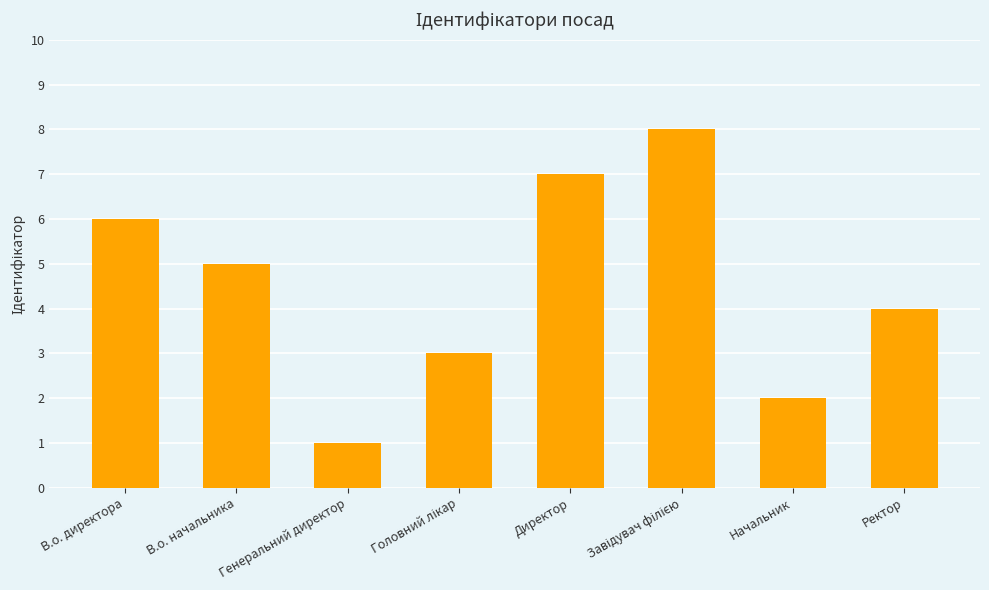

Which label corresponds to the smallest value in the chart?

Генеральний директор